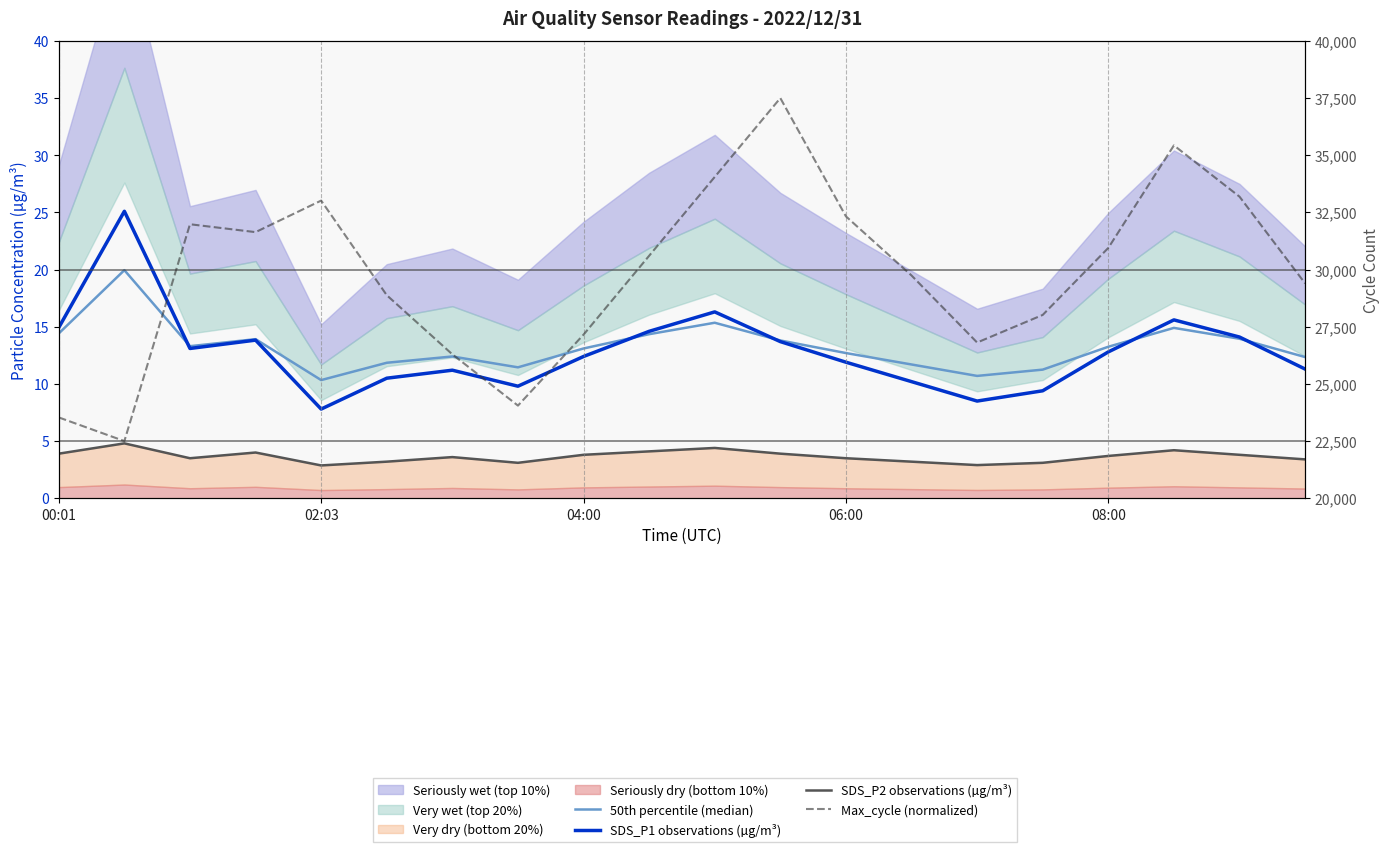

Reading right to left, extract all data points from this chart.

50th percentile (median): 12.4	13.9	14.9	13.2	11.2	10.7	11.7	12.7	13.8	15.4	14.3	13.1	11.4	12.4	11.8	10.3	13.9	13.3	20.0	14.4
SDS_P1 observations (µg/m³): 11.3	14.1	15.6	12.8	9.4	8.5	10.2	11.9	13.7	16.3	14.6	12.4	9.8	11.2	10.5	7.8	13.8	13.1	25.1	14.9
SDS_P2 observations (µg/m³): 3.4	3.8	4.2	3.7	3.1	2.9	3.2	3.5	3.9	4.4	4.1	3.8	3.1	3.6	3.2	2.9	4.0	3.5	4.8	3.9
Max_cycle (normalized): 18.8	26.4	30.9	21.9	16.0	13.6	19.5	24.7	35.0	28.1	21.2	14.3	8.1	12.6	17.8	26.0	23.3	24.0	5.0	7.1